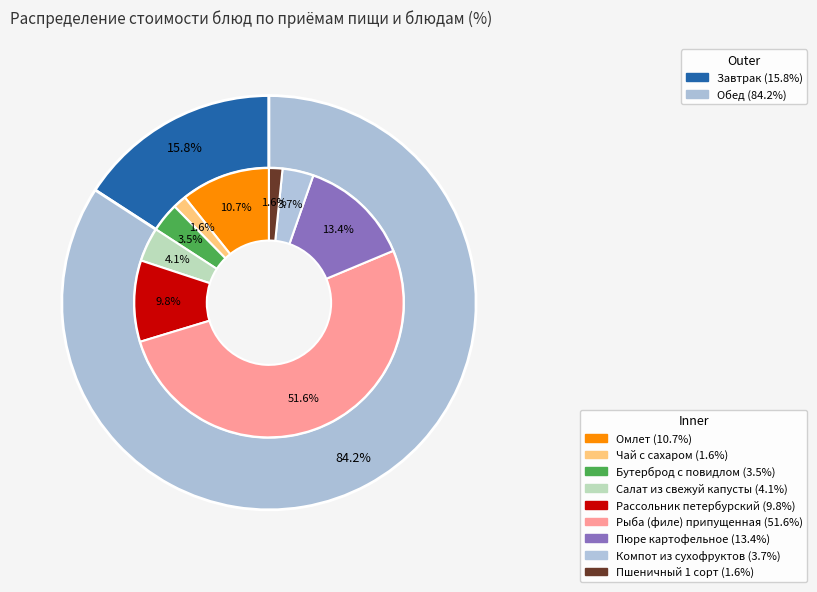

The Рыба (филе) припущенная slice represents 41% of the pie. True or false?

False